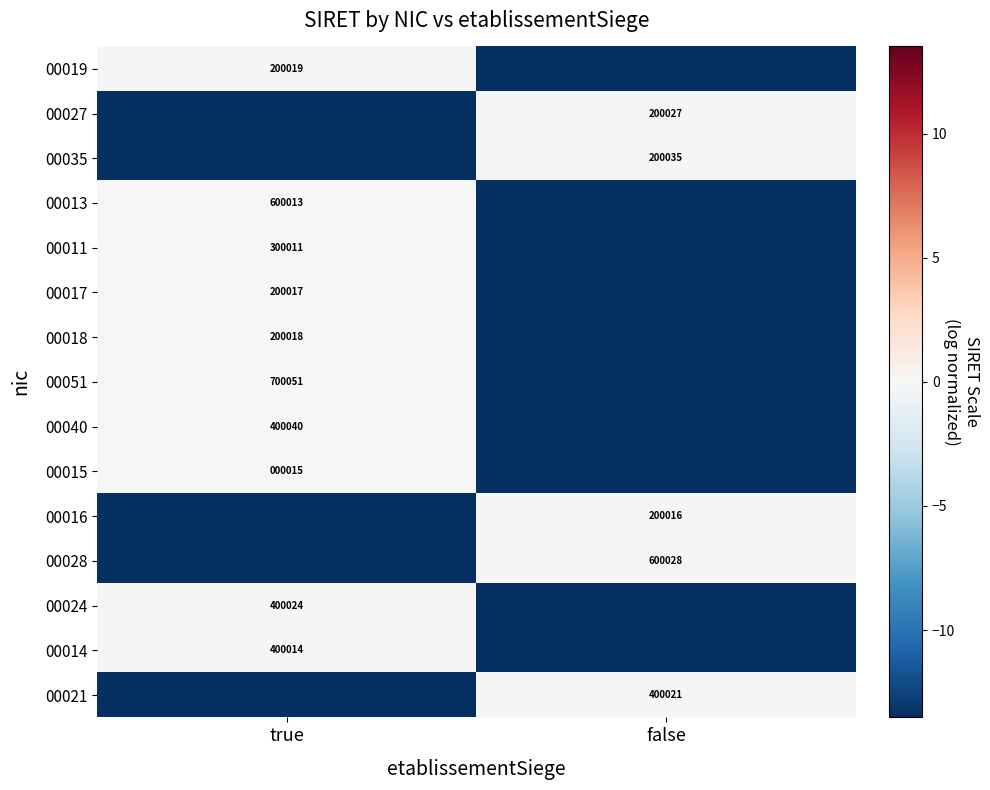

What is the minimum value shown in the chart?

-13.5